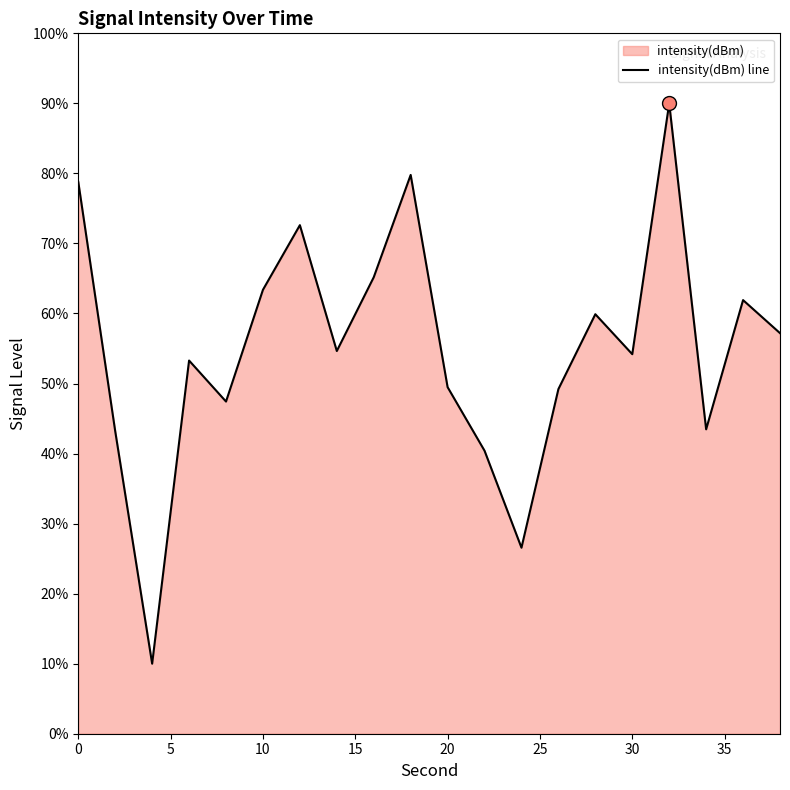

The value at 10 is 63.4. True or false?

True